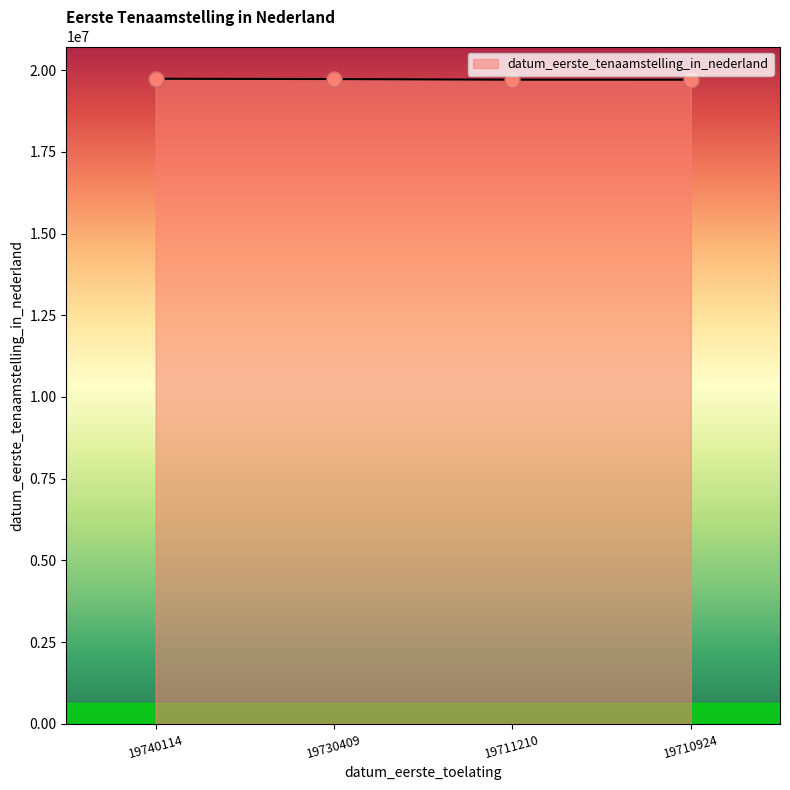

Approximately how many times larger is the value at 19730409 compared to 19740114?

1.0